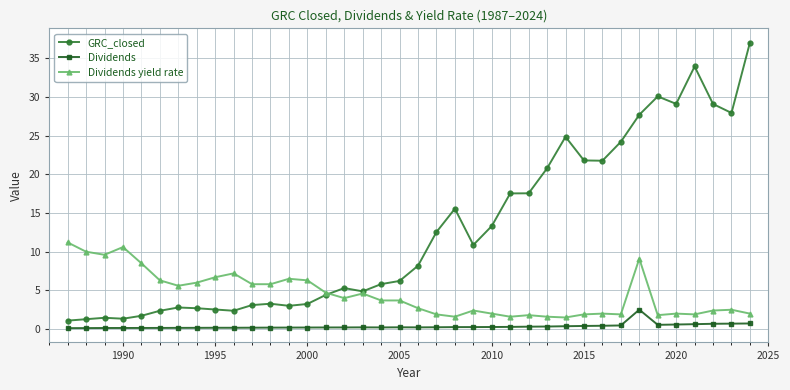

Which series has the largest total across all categories?

GRC_closed